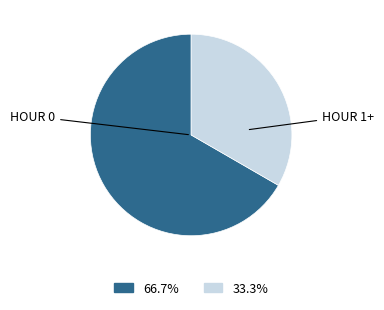

How many segments does this pie chart have?

2